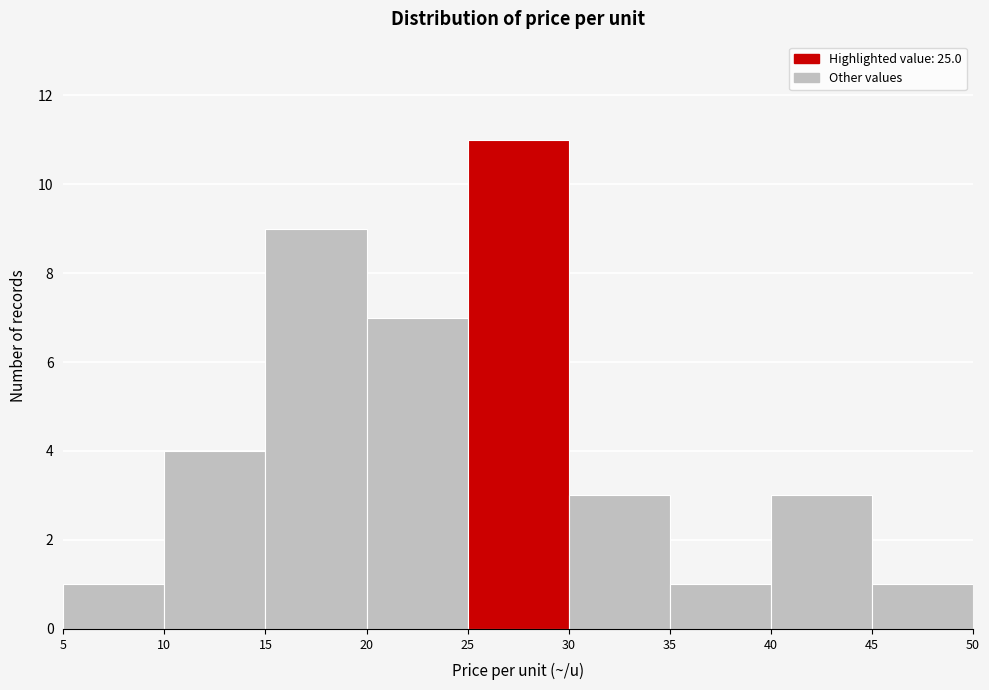

Reading left to right, transcribe this chart: for each bar, give the range it covers on the x-axis and its height. The values are not printed on the chart, so give them approximately, as read against the axis.

5 to 10: 1
10 to 15: 4
15 to 20: 9
20 to 25: 7
25 to 30: 11
30 to 35: 3
35 to 40: 1
40 to 45: 3
45 to 50: 1